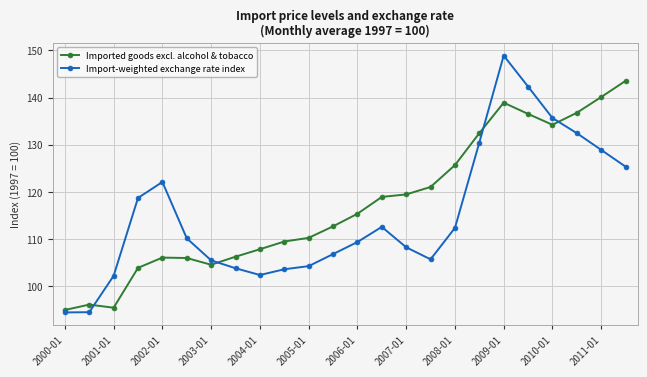

What are all the series names shown in the legend?

Imported goods excl. alcohol & tobacco, Import-weighted exchange rate index